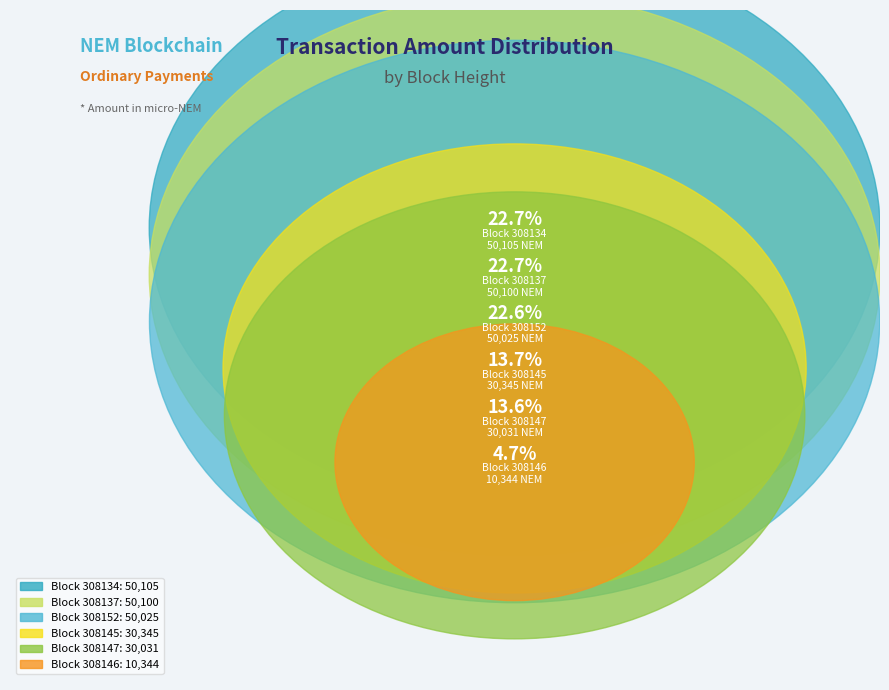

The 308146 slice represents 5% of the pie. True or false?

True